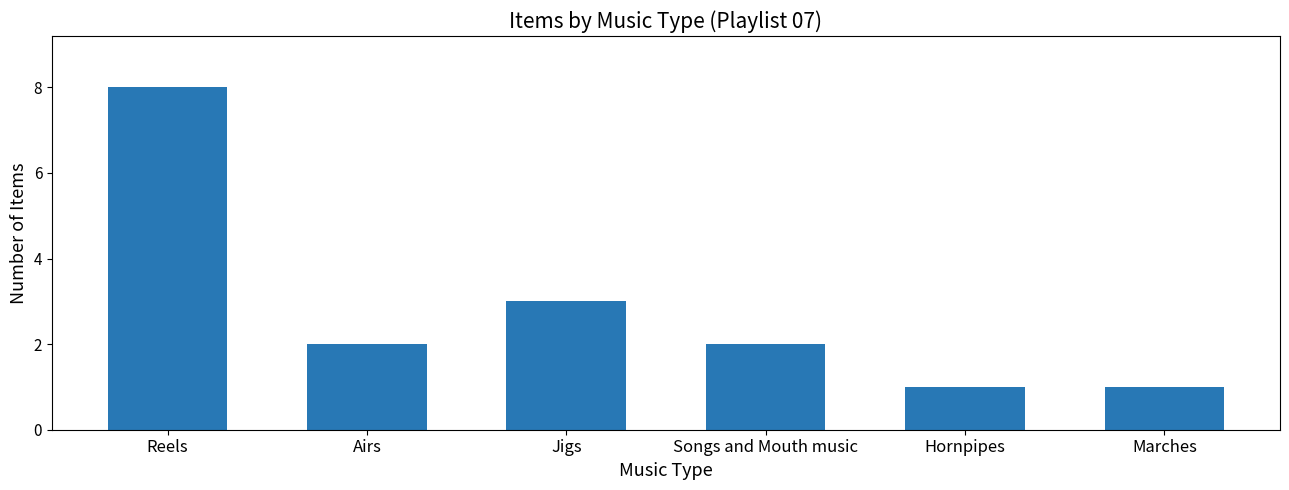

The value at Reels is 2. True or false?

False